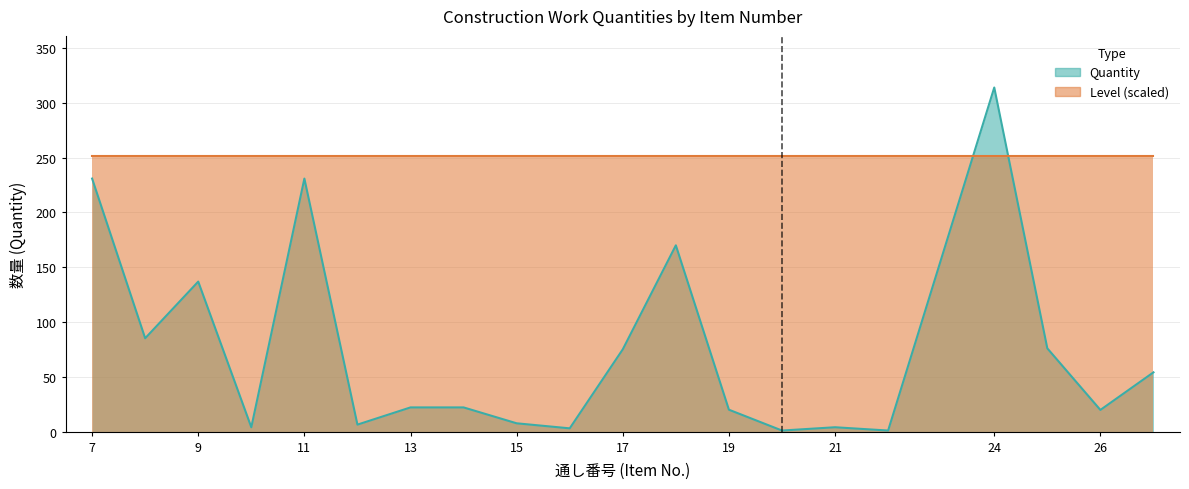

How many interior local valleys (lower than both neighbors) does the data have?

7